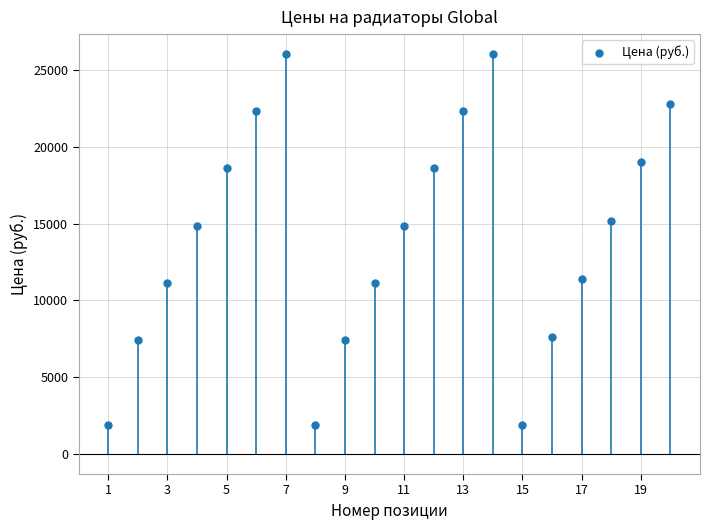

What is the range of Y values (max minus min)?

24180